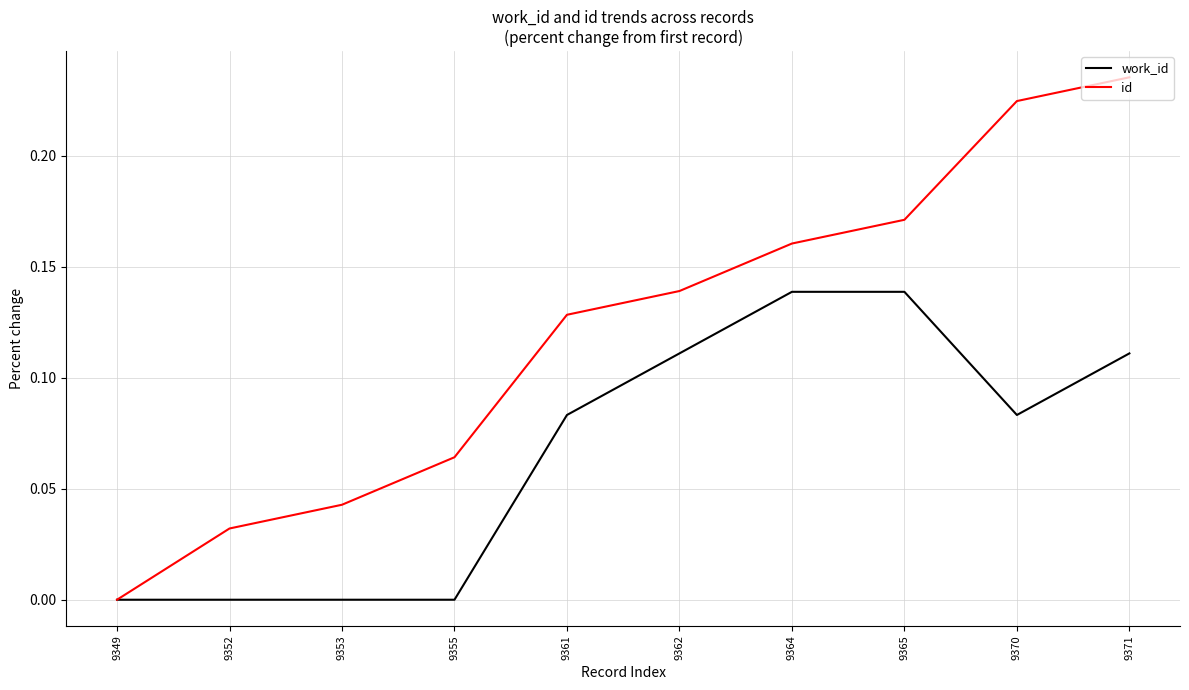

The work_id series shows 0.2 at 9364. True or false?

False